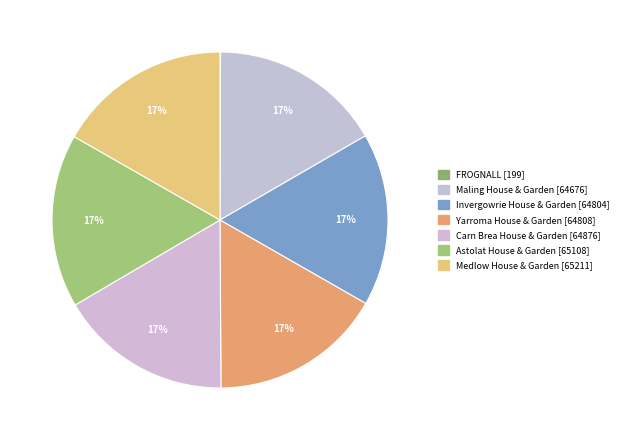

How many segments does this pie chart have?

7